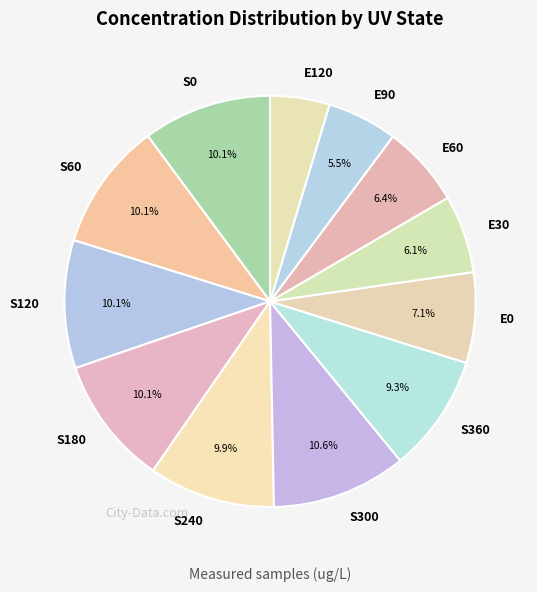

How many slices are in this pie chart?

12